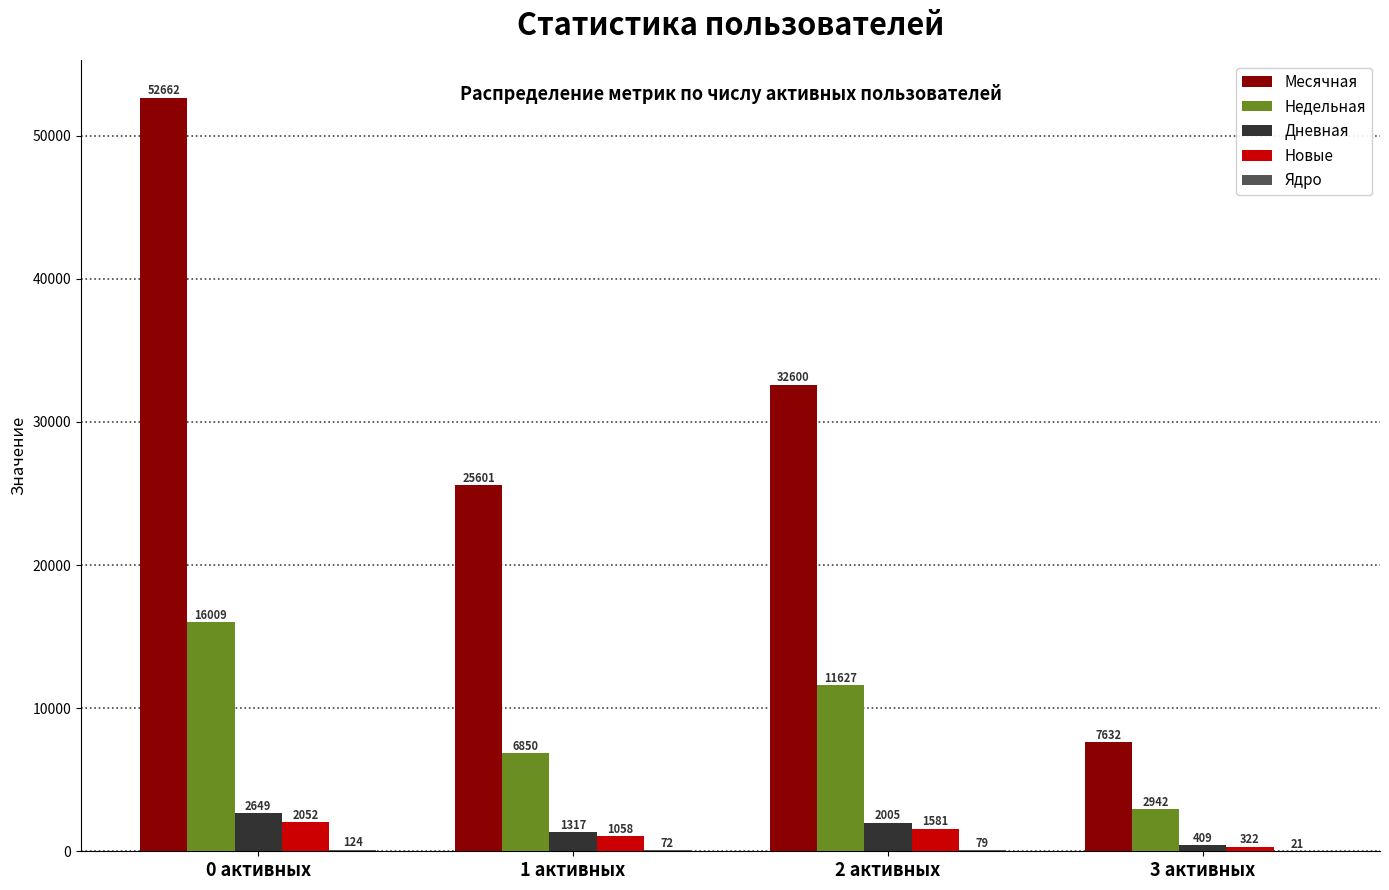

What is the total value across all series at 2 активных?

47892